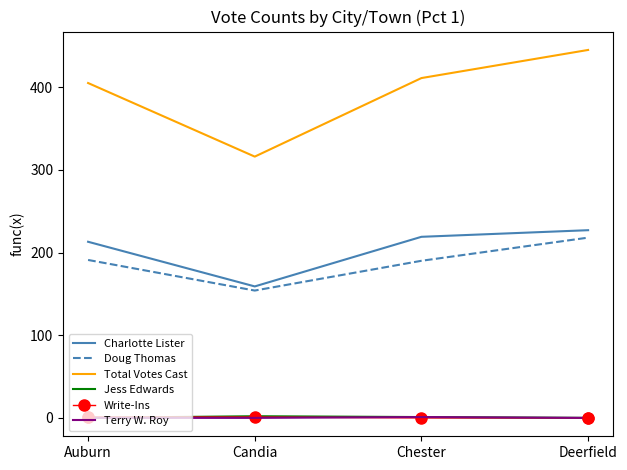

At which category is the sum across all series the highest?

Deerfield